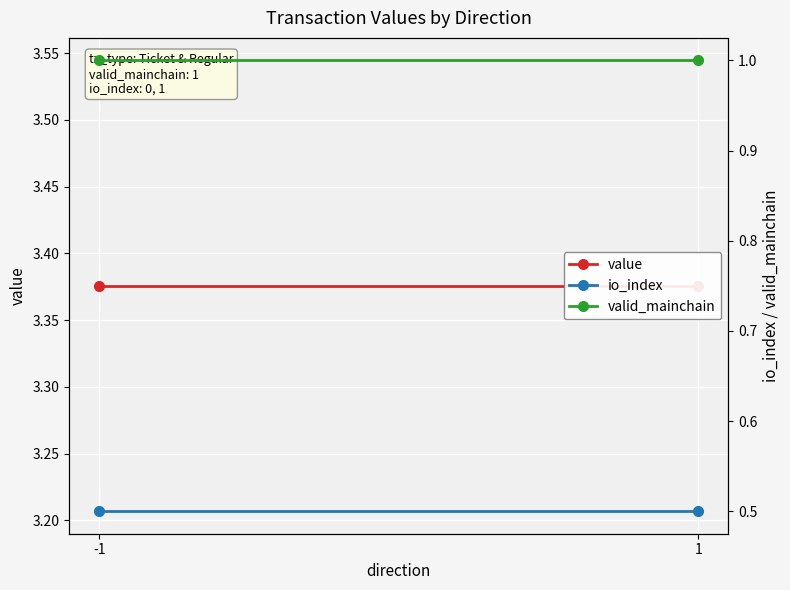

True or false: value has a value of 3.4 at -1.

True